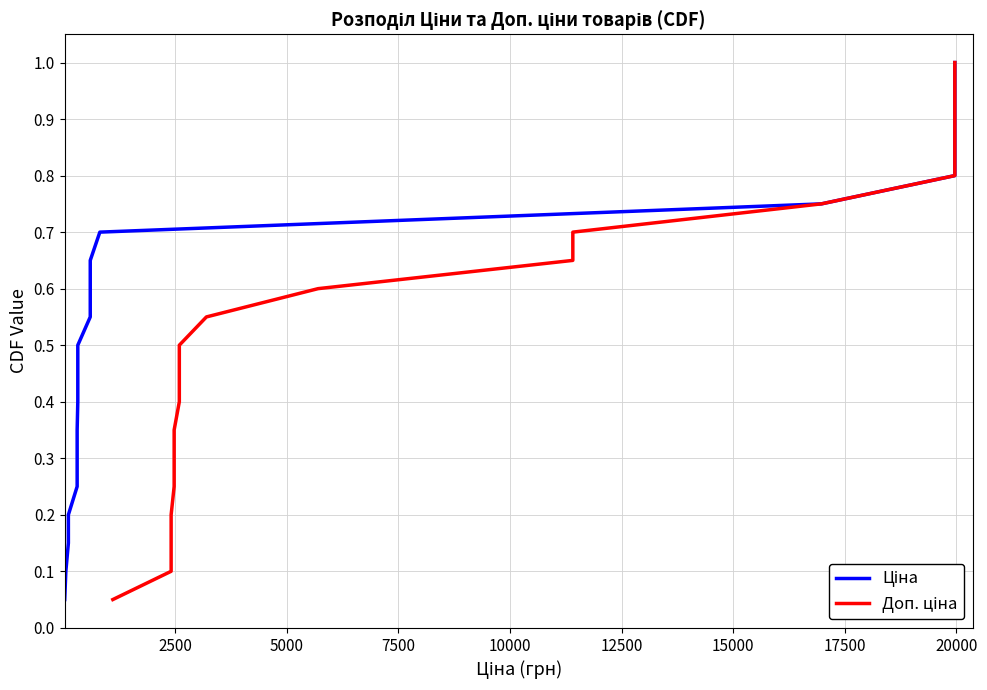

What is the value of the Ціна point at the 3rd from the left?

0.1